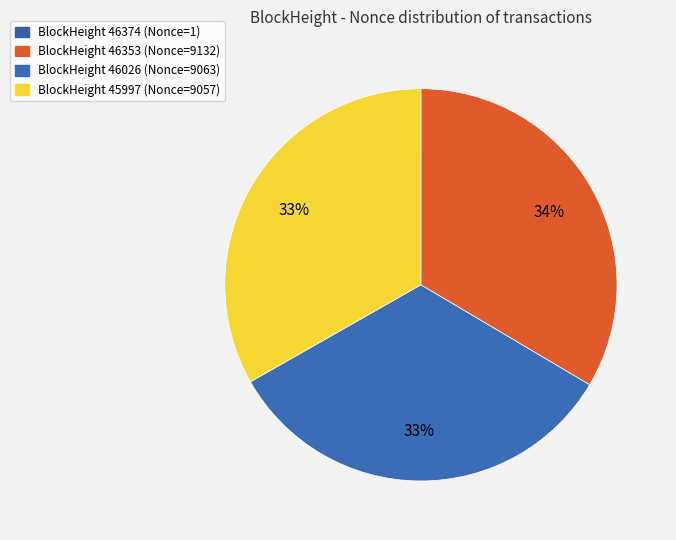

Does any single category account for the majority?

No